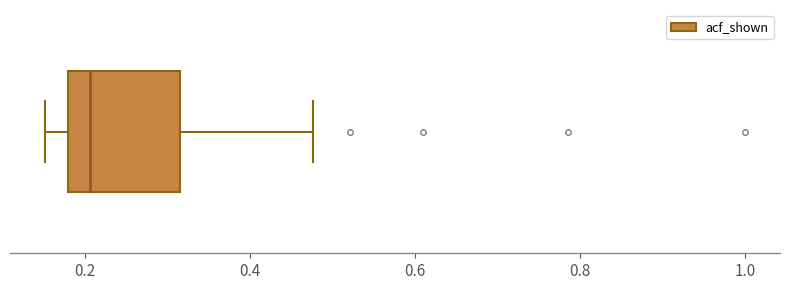

Transcribe this box plot: give where the median line is, the range the box spans, and where the two whiskers end, as read against the x-axis. The values are not printed on the chart, so give them approximately, as read against the axis.

median 0.20, box 0.18 to 0.32, whiskers 0.16 to 0.48